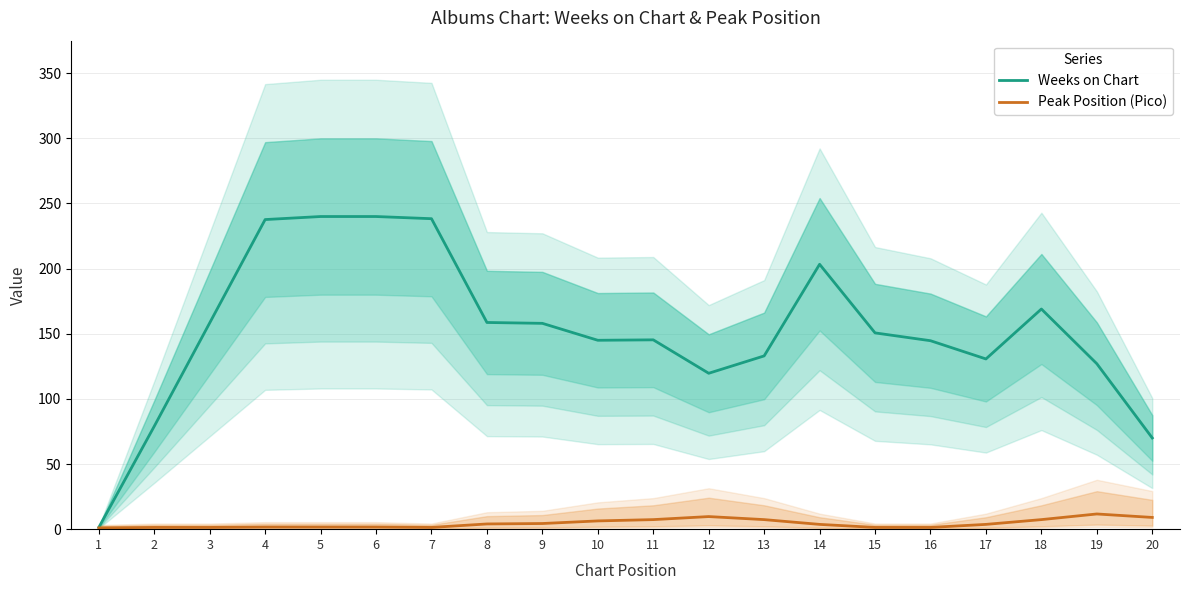

In Weeks on Chart, how many points are lower than both neighbors (excluding endpoints)?

3